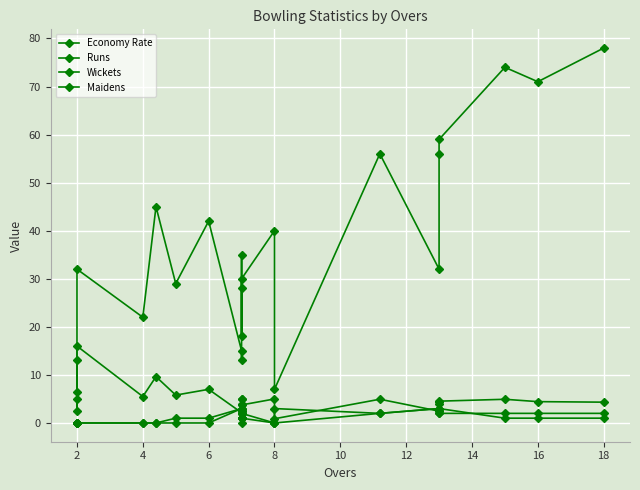

How many data points in Economy Rate are above 4?

14